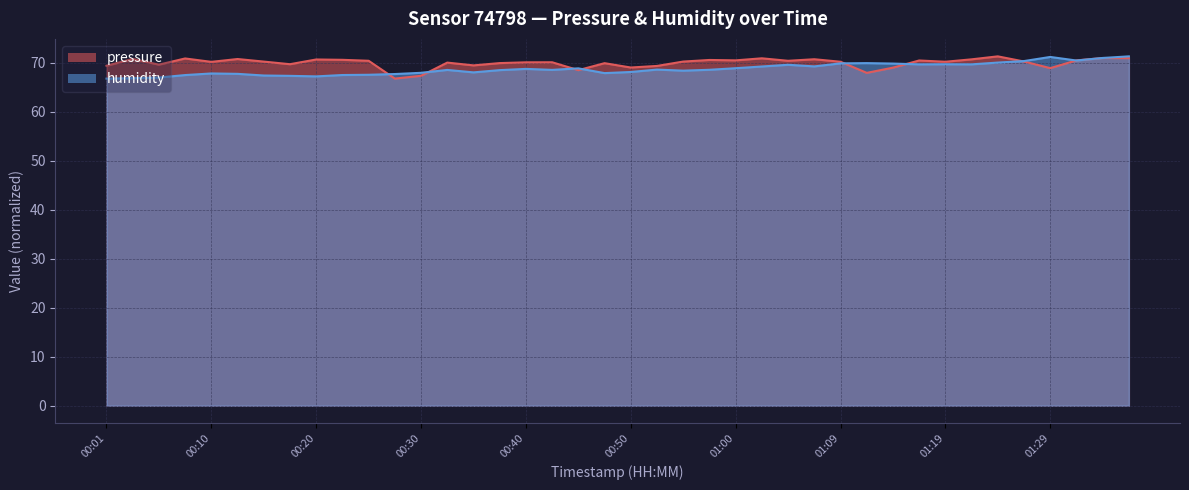

True or false: pressure and humidity intersect in this chart.

True